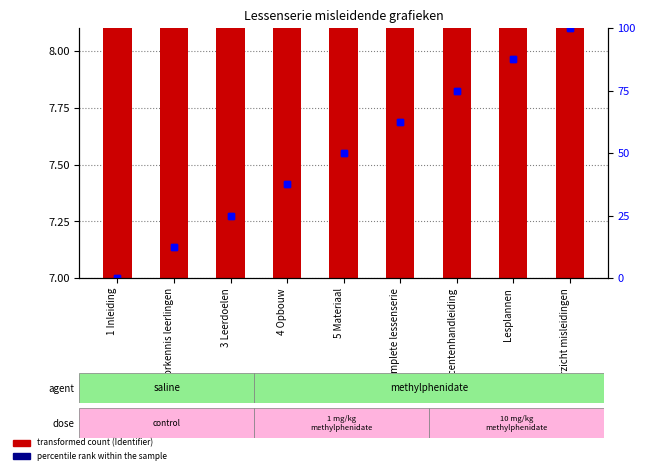

Reading left to right, list all the values displayed in this chart.

transformed count: 1 Inleiding=7.0	2 Voorkennis leerlingen=7.0	3 Leerdoelen=7.0	4 Opbouw=7.0	5 Materiaal=7.3	Complete lessenserie=7.6	Docentenhandleiding=7.6	Lesplannen=8.0	Overzicht misleidingen=8.0
percentile rank within the sample: 1 Inleiding=0.0	2 Voorkennis leerlingen=12.5	3 Leerdoelen=25.0	4 Opbouw=37.5	5 Materiaal=50.0	Complete lessenserie=62.5	Docentenhandleiding=75.0	Lesplannen=87.5	Overzicht misleidingen=100.0